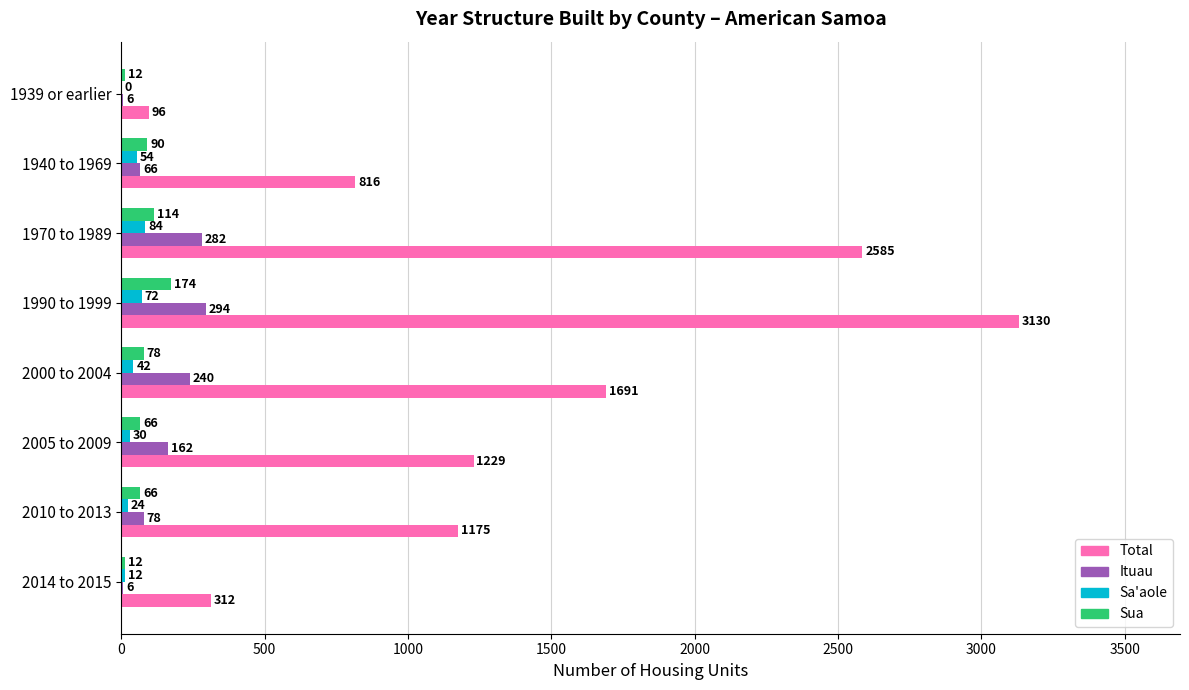

At which category is the sum across all series the highest?

1990 to 1999